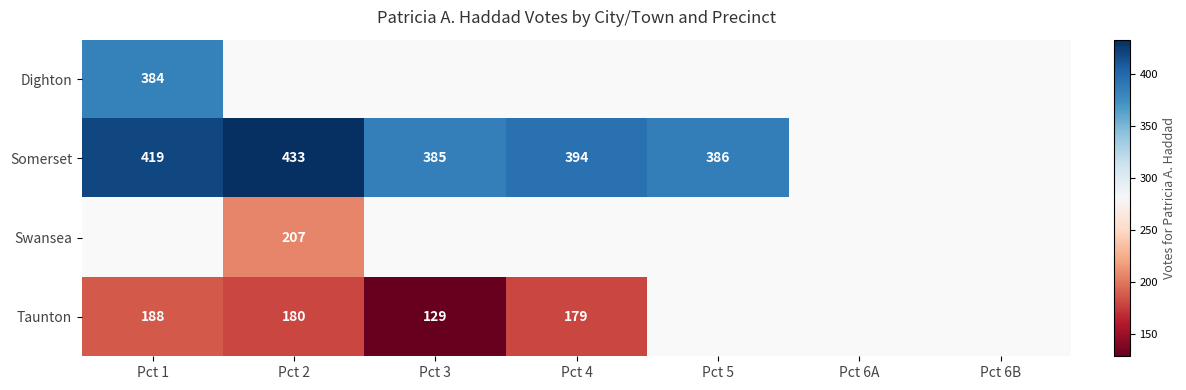

Is it true that Taunton equals 108 at Pct 2?

False